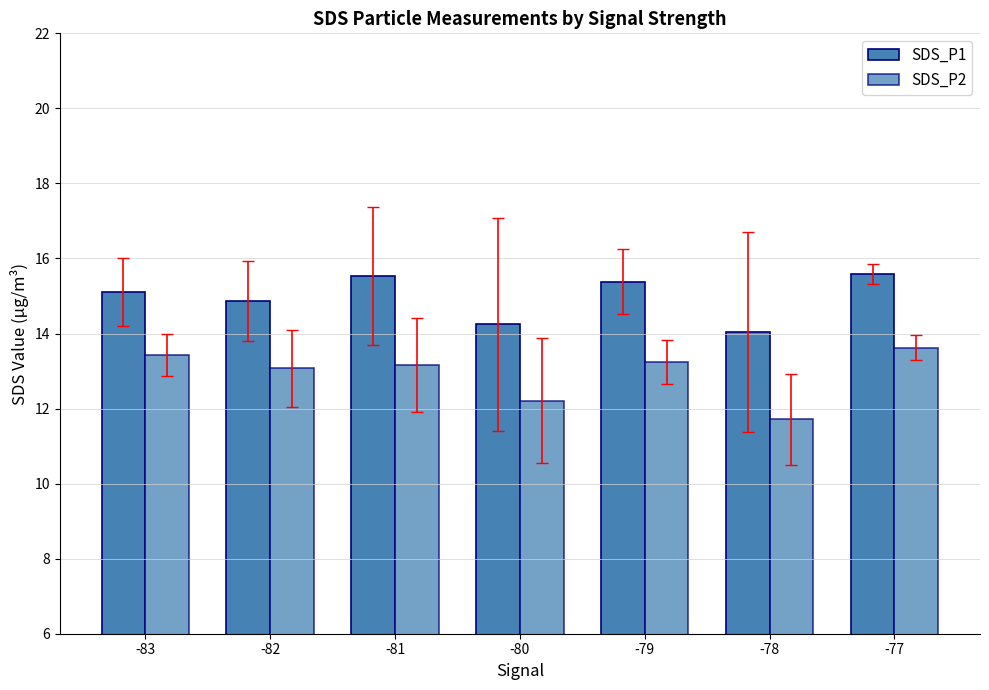

The value of SDS_P2 at -79 is 13.3. True or false?

True